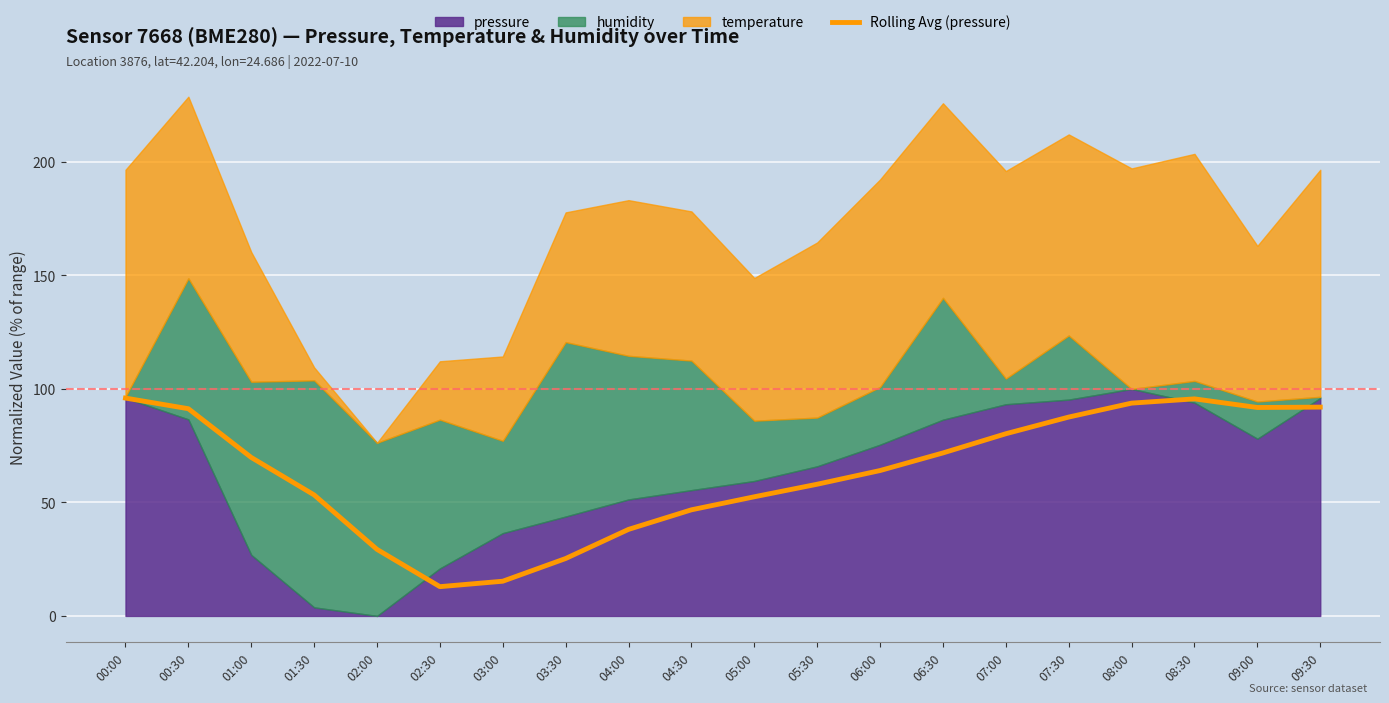

How many values are below 69?

10